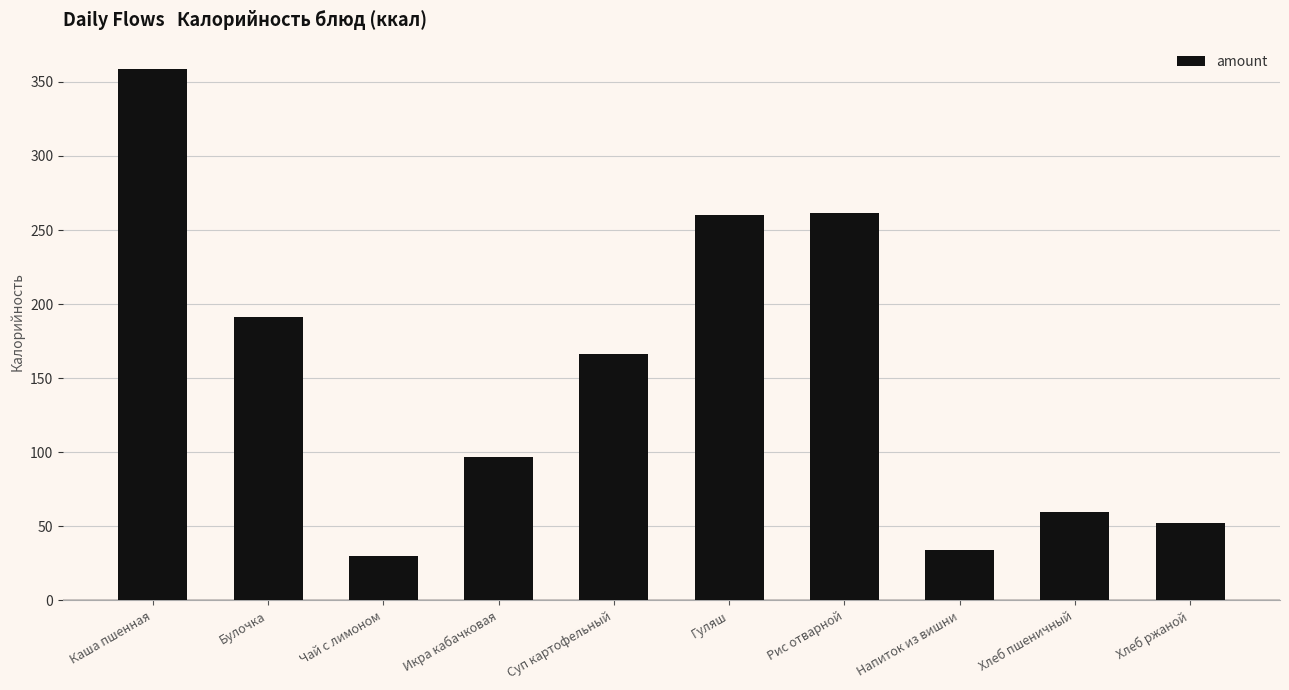

Read the value at Хлеб ржаной.

52.2